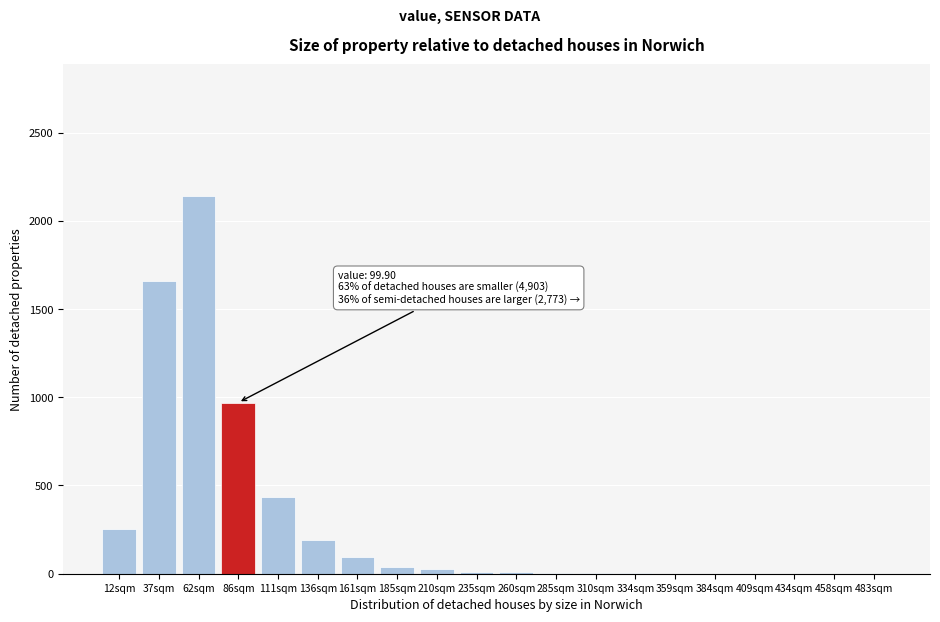

The chart shows a value of 345 at 86sqm. True or false?

False